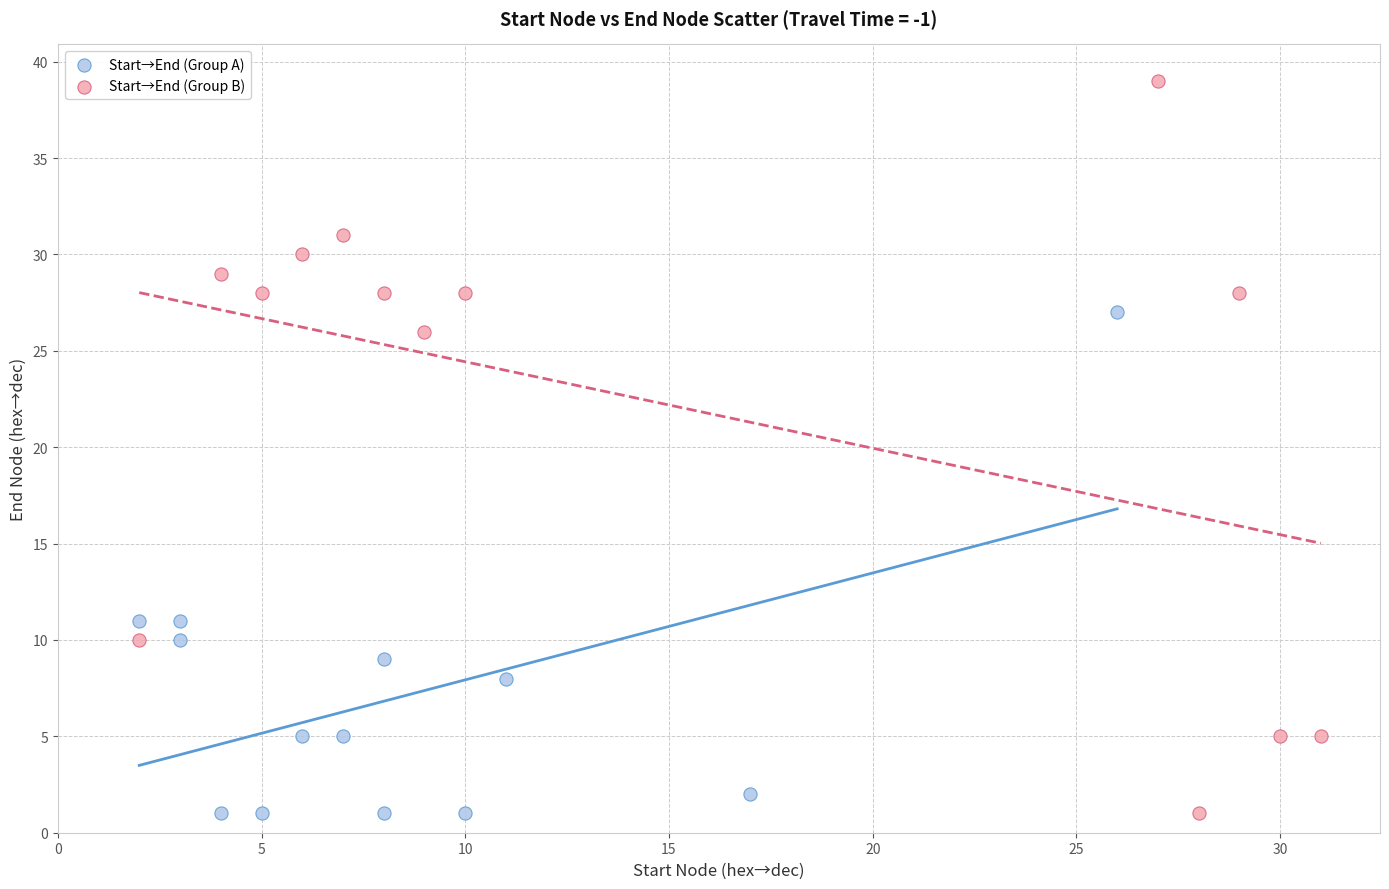

Which series has the largest Y range (max minus min)?

Start→End (Group B)